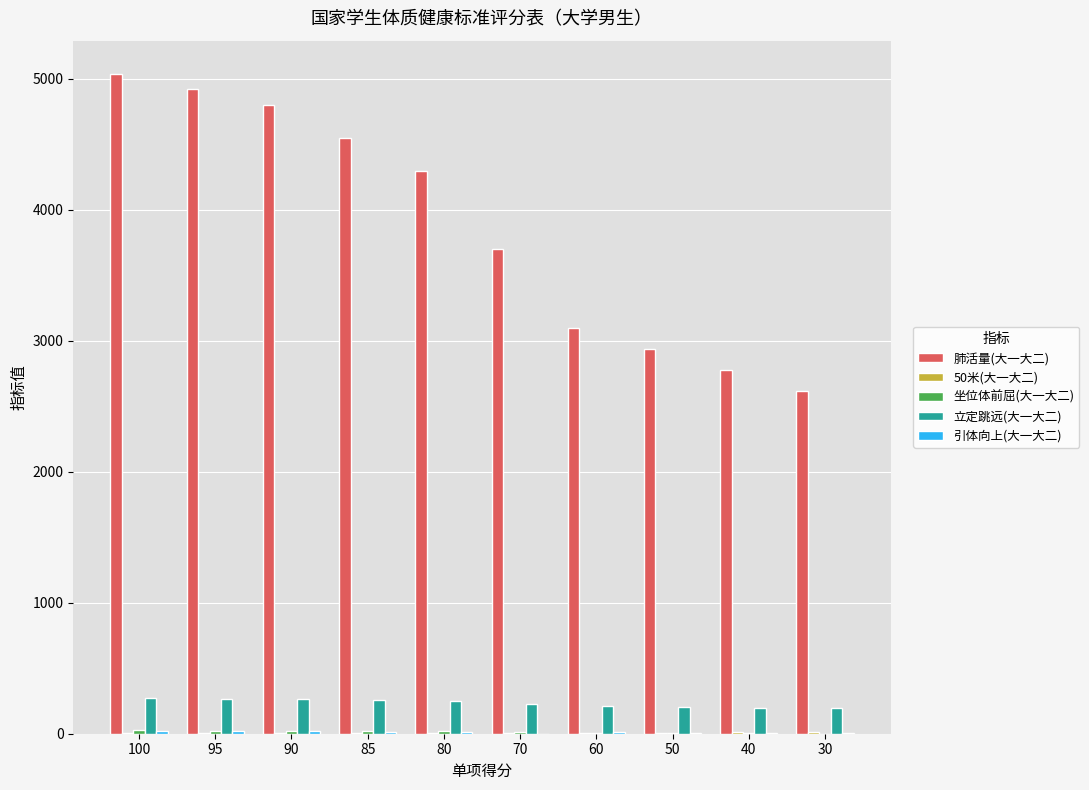

What is the greatest value displayed?

5040.0